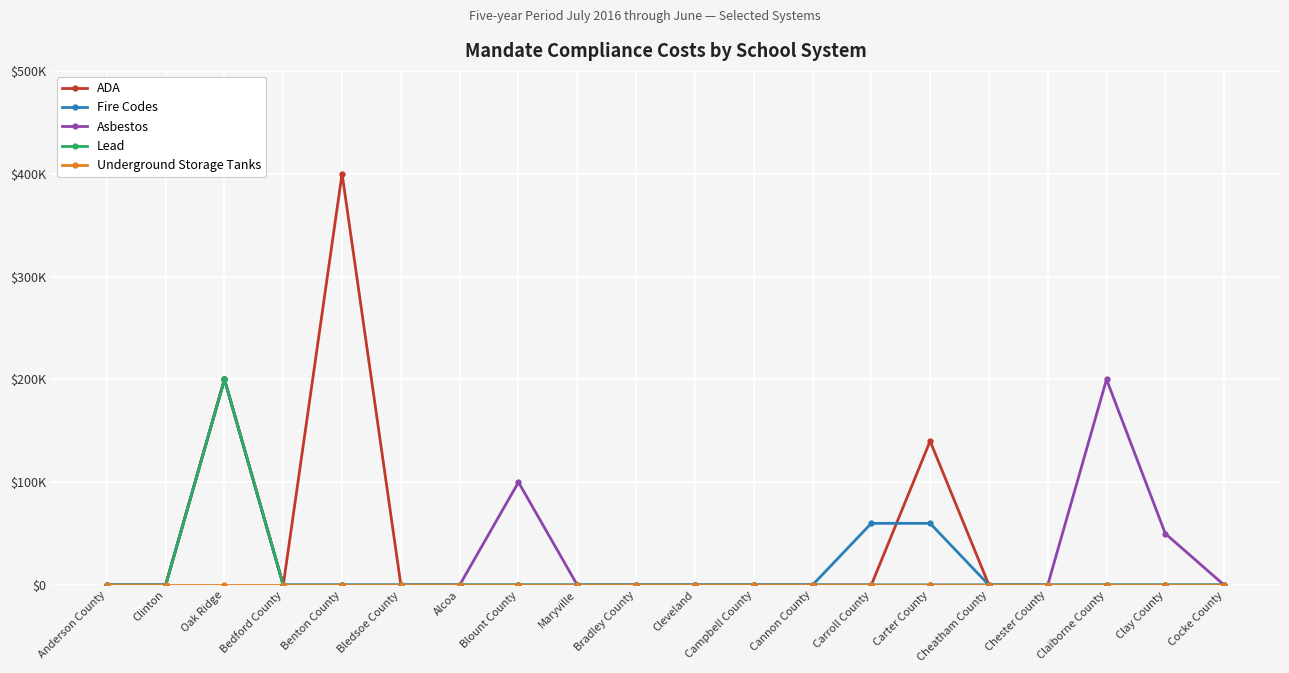

How many lines are shown in the chart?

5